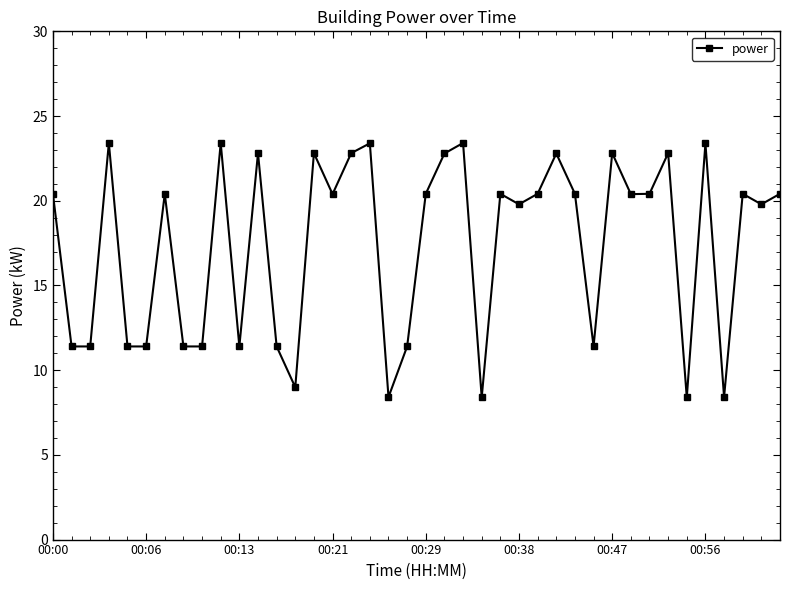

True or false: the data has more than 1 interior local peaks.

True